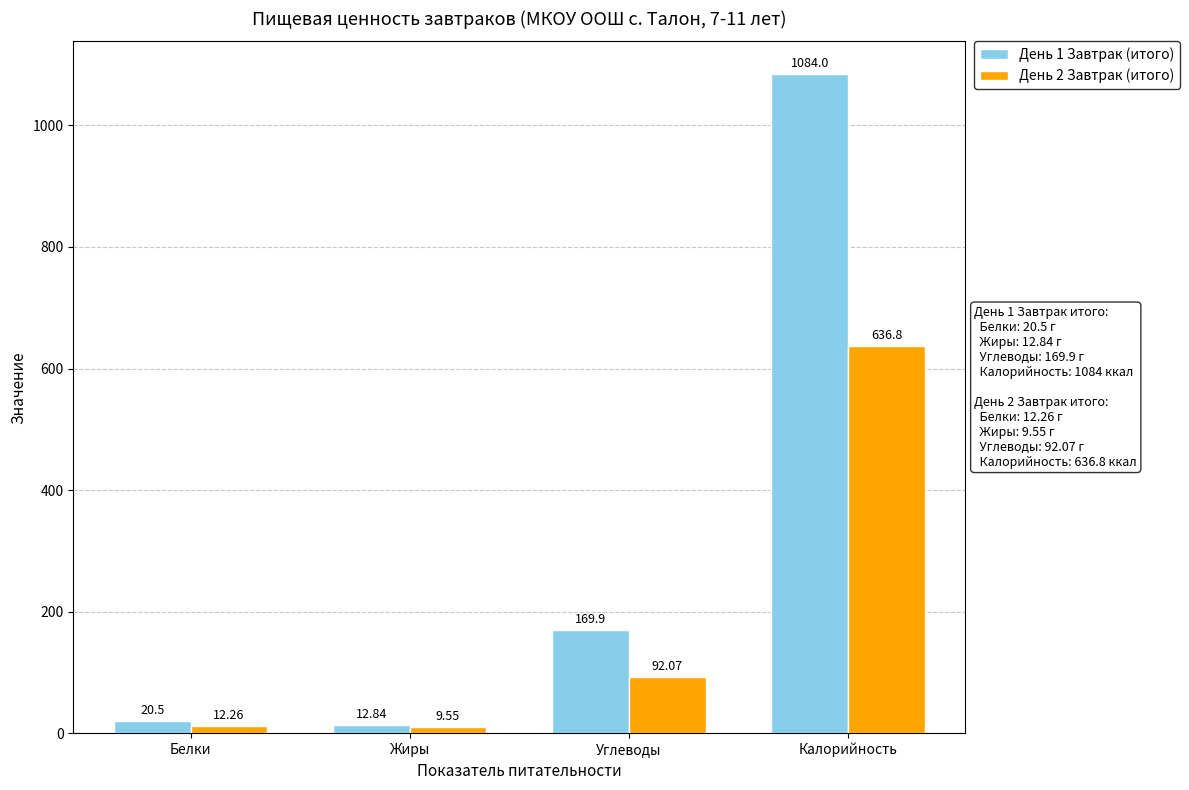

True or false: День 2 Завтрак (итого) has a value of 419.0 at Калорийность.

False